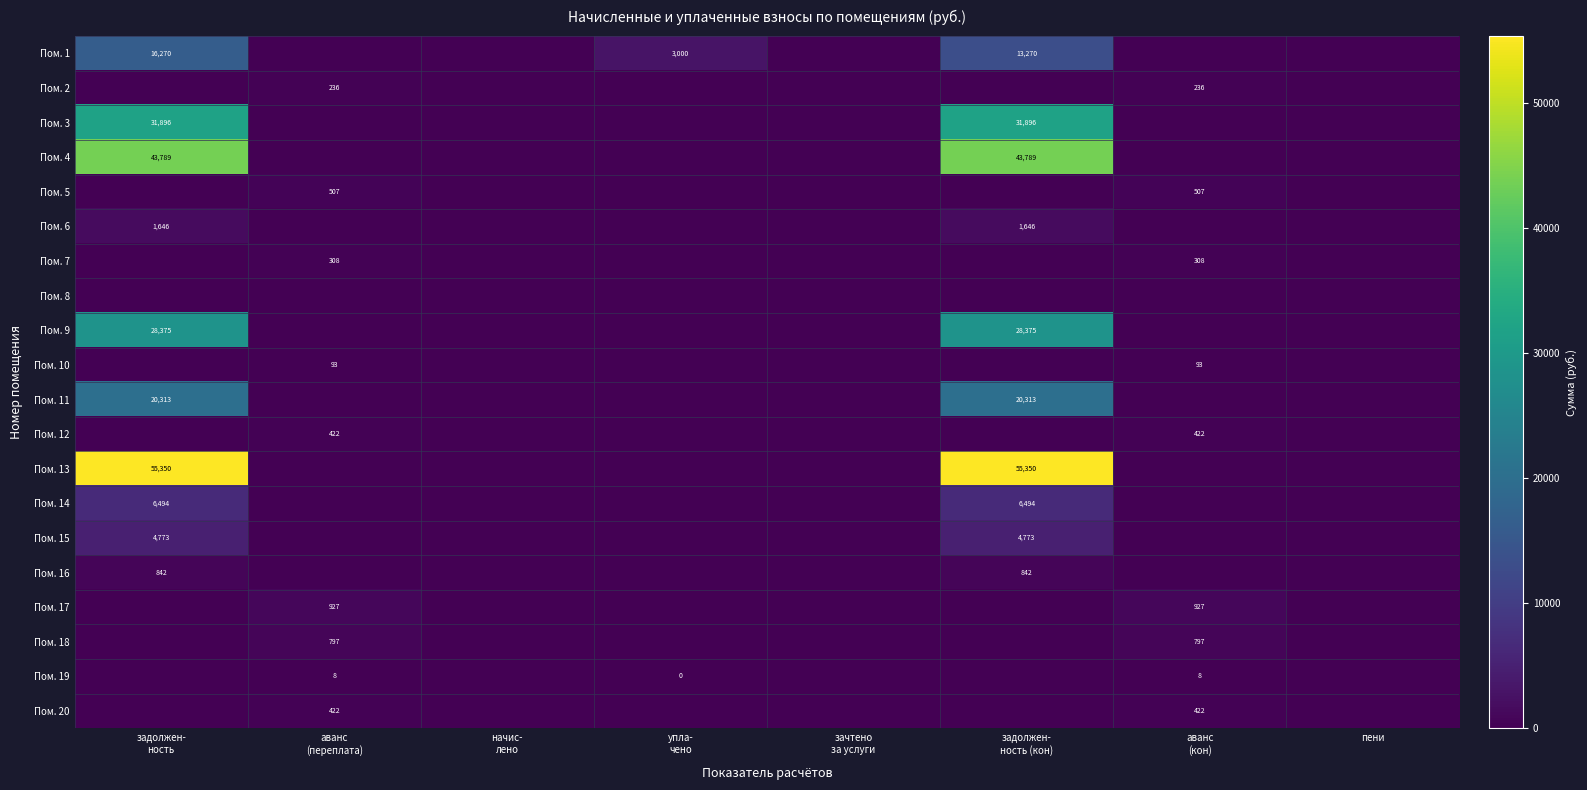

List the labels in order of Пом. 3 value, smallest first.

аванс (переплата), начис- лено, упла- чено, зачтено за услуги, аванс (кон), пени, задолжен- ность, задолжен- ность (кон)